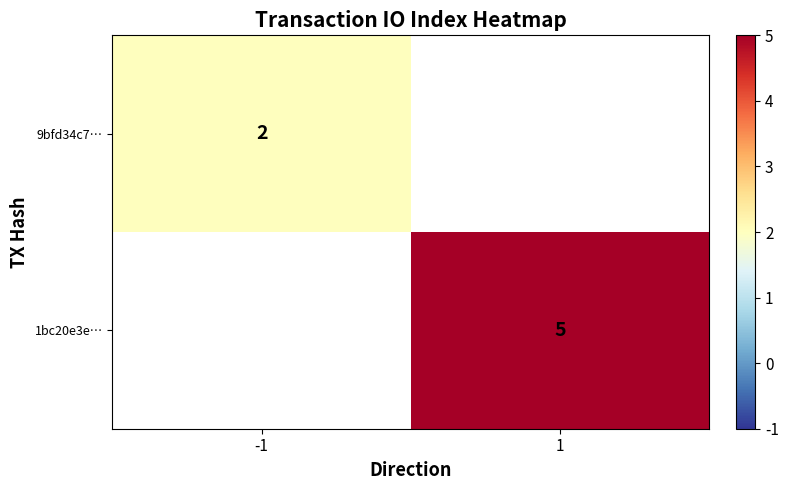

The value of 1bc20e3e… at 1 is 3. True or false?

False